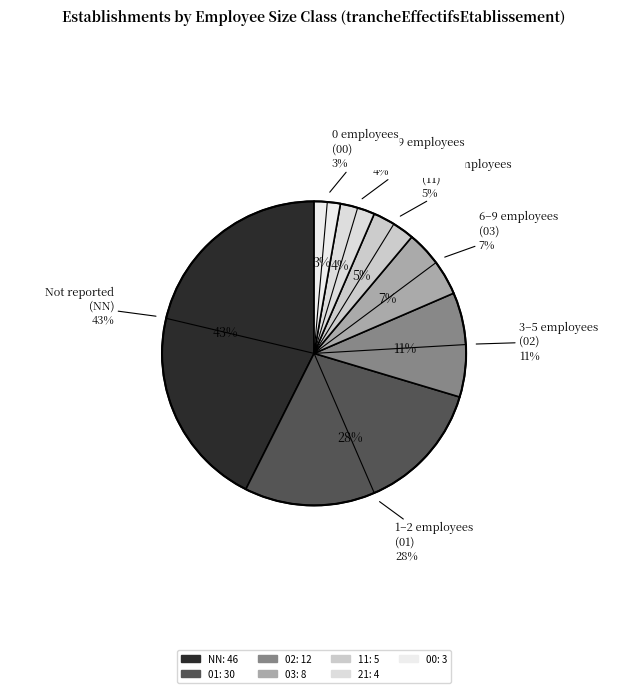

Count the number of slices in the pie.

7